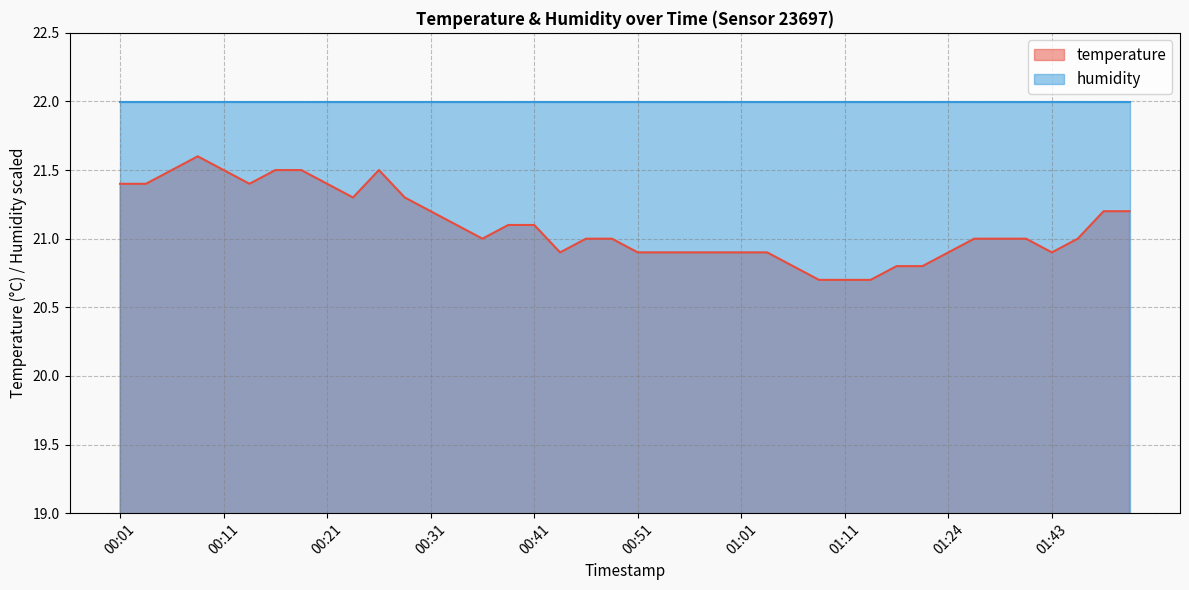

How many values exceed 21?

18